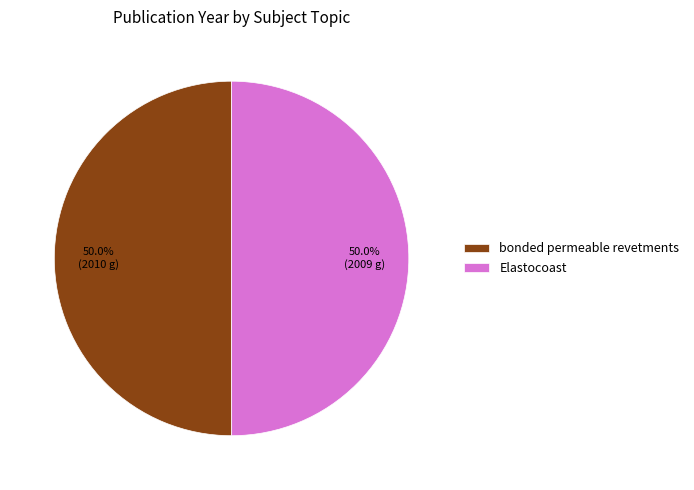

To the nearest percent, what is the average slice percentage?

50%